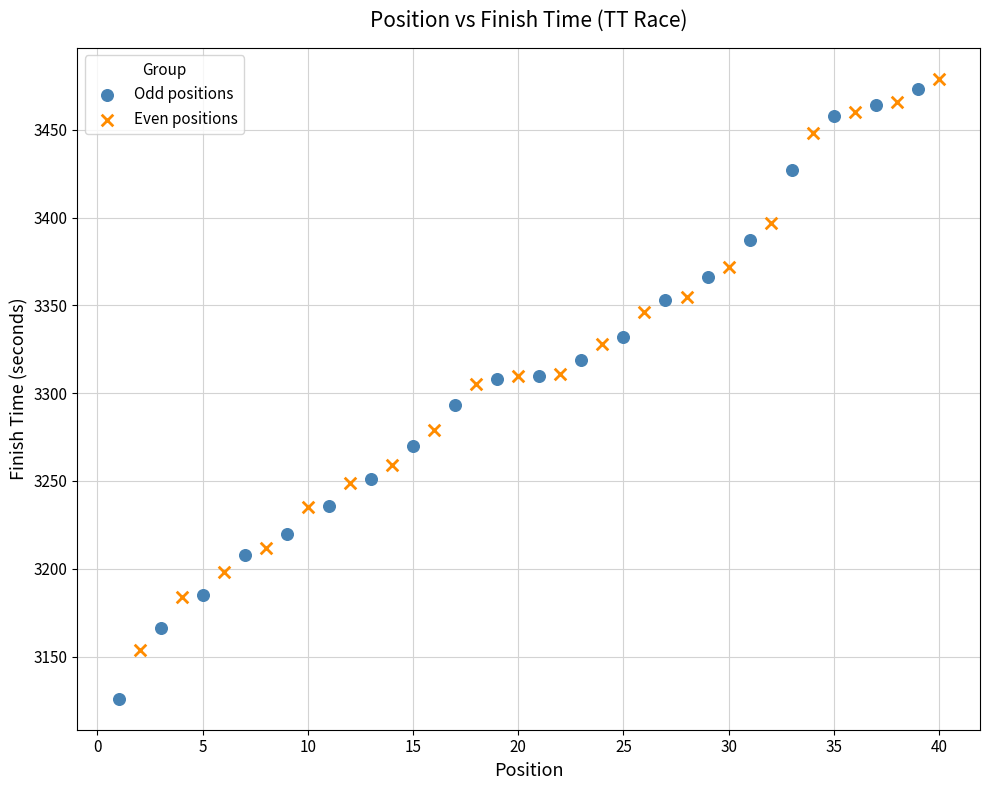

Which series has the widest spread of Y values?

Odd positions